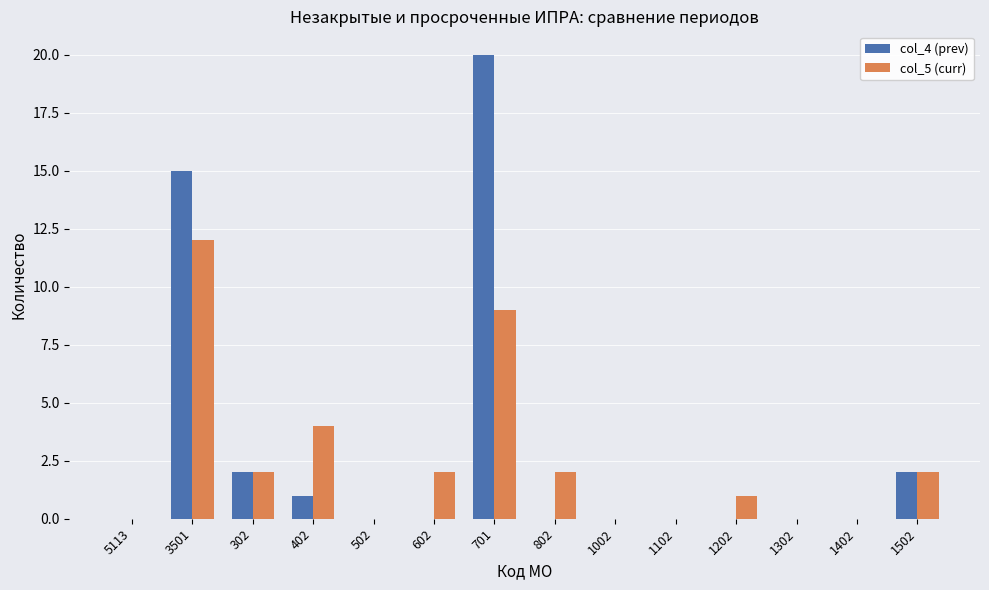

What is the sum of the col_5 (curr) values at 402 and 1202?

5